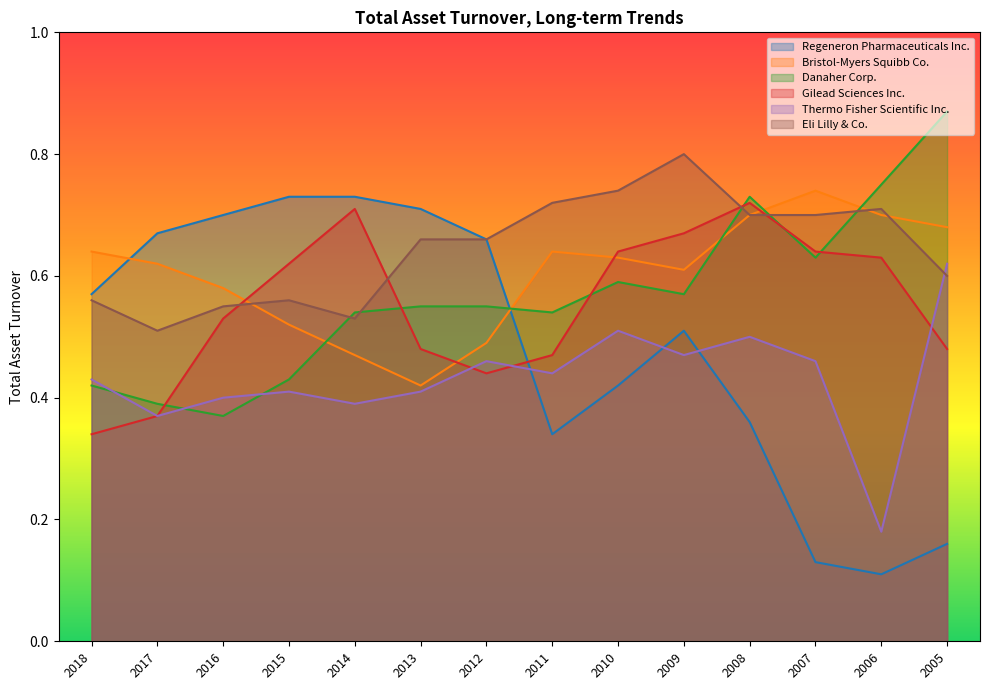

What is the smallest value displayed?

0.1